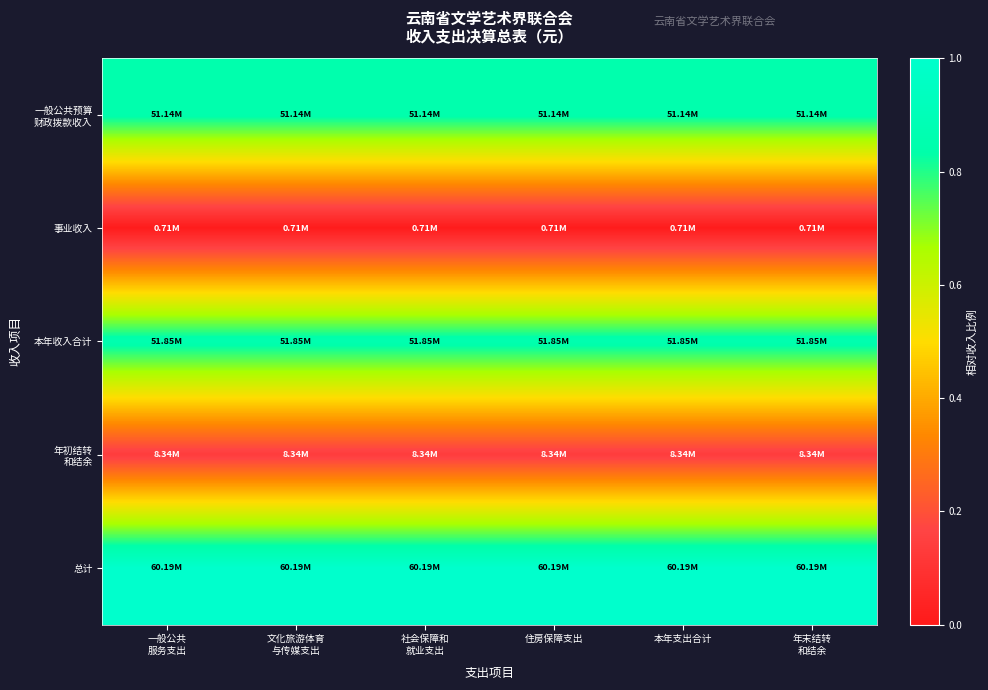

What is the maximum value shown in the chart?

1.0